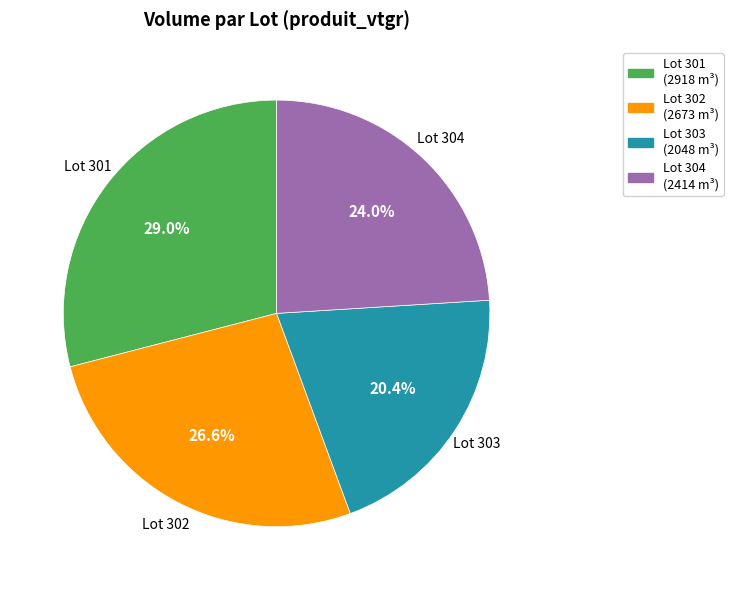

Is there any slice that represents more than half of the pie?

No